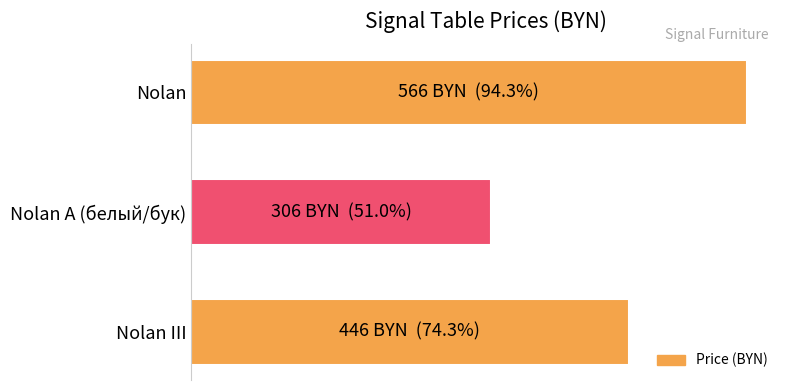

Count the values in the range 306 to 566.

3